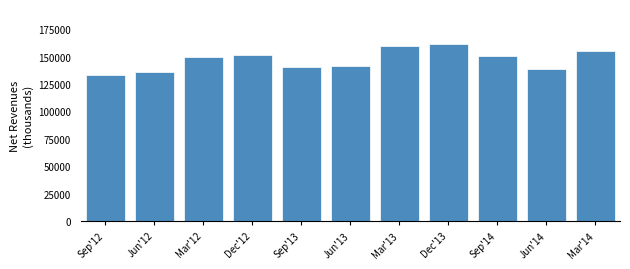

What is the maximum value shown in the chart?

161102